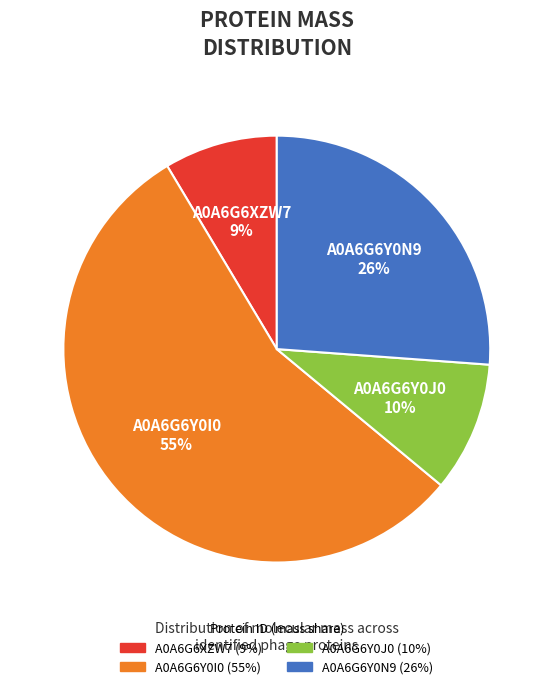

To the nearest percent, what portion does A0A6G6Y0J0 represent?

10%